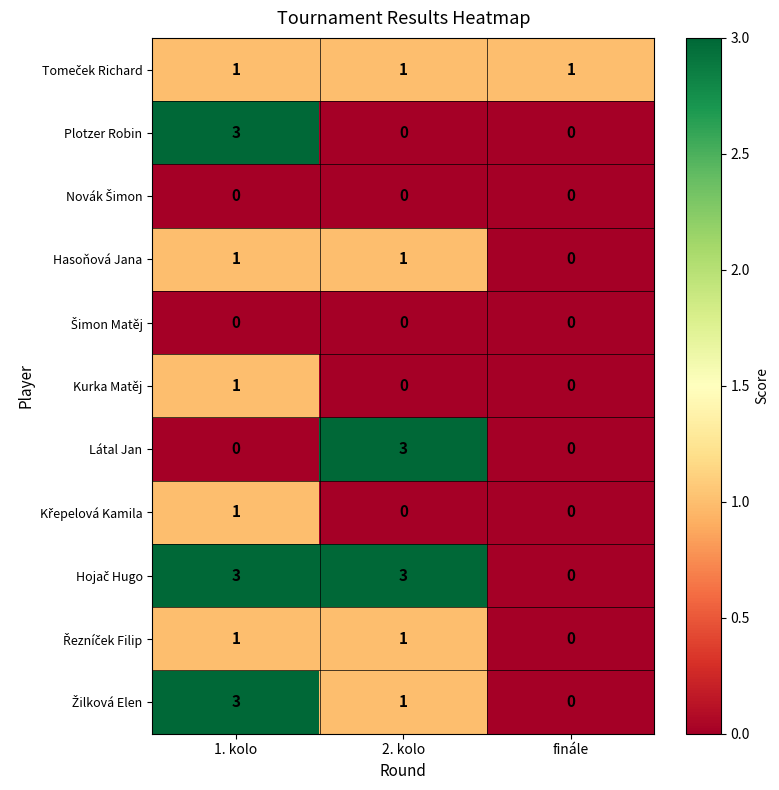

What is the highest value of the Látal Jan series?

3